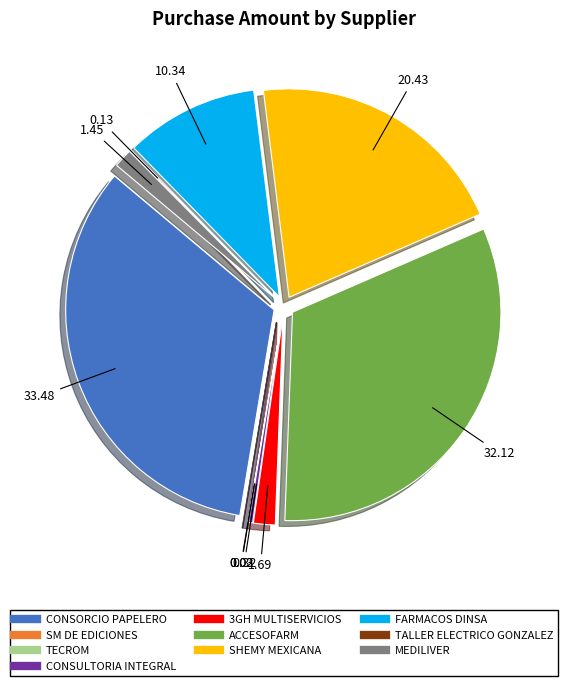

Is there a majority slice in this chart?

No